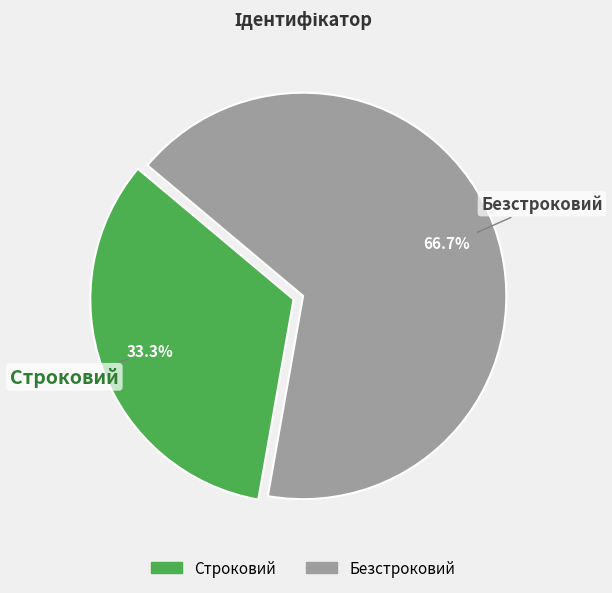

Which slice is the largest?

Безстроковий